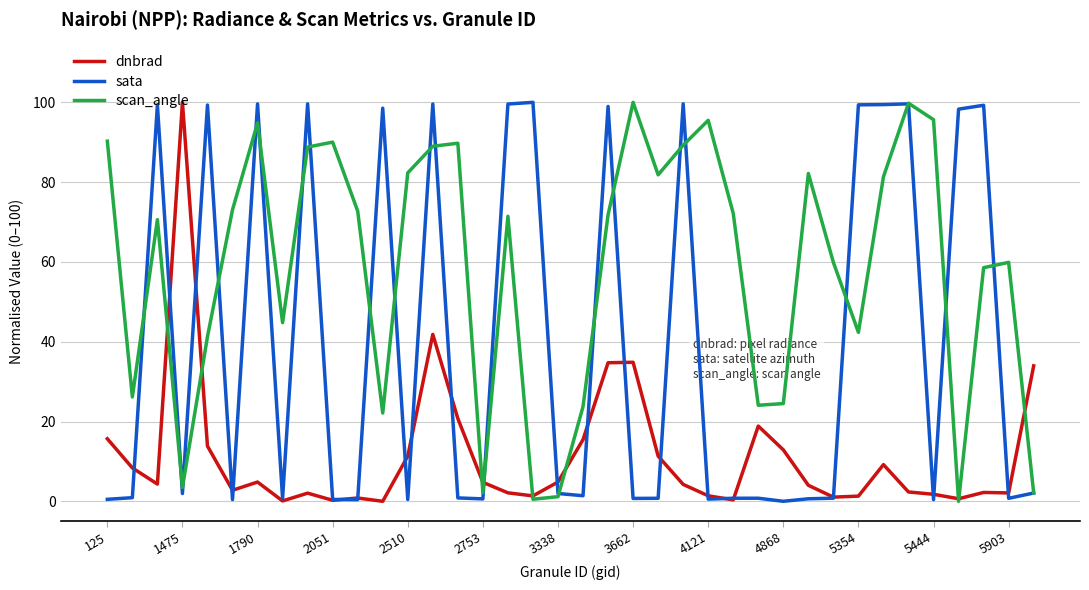

What is the difference between the maximum and minimum values in the dnbrad series?

100.0